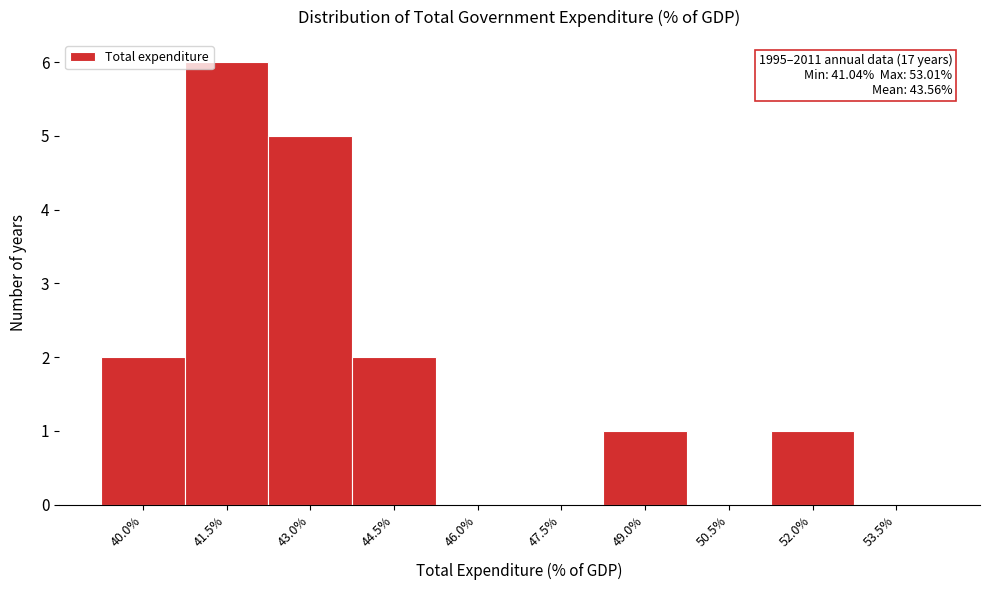

Reading right to left, list all the values displayed in this chart.

53.5%=0	52.0%=1	50.5%=0	49.0%=1	47.5%=0	46.0%=0	44.5%=2	43.0%=5	41.5%=6	40.0%=2